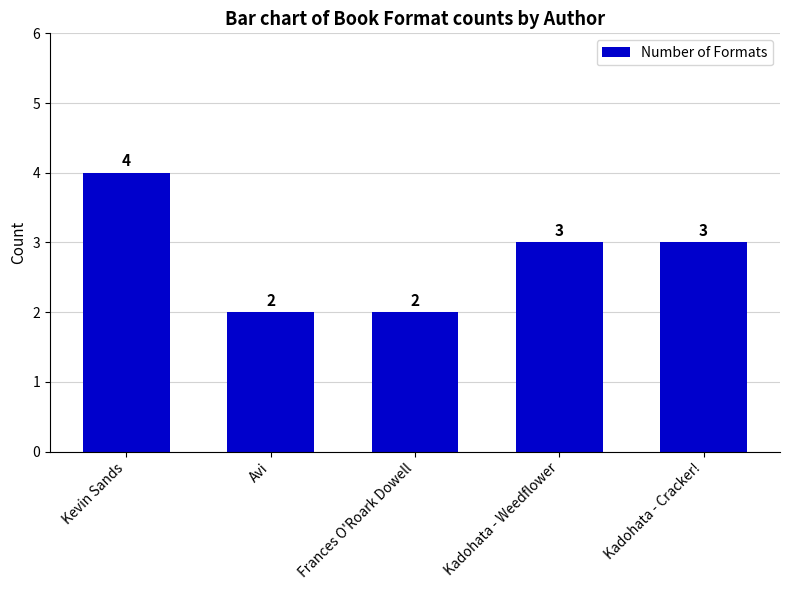

What is the label of the 5th bar from the right?

Kevin Sands